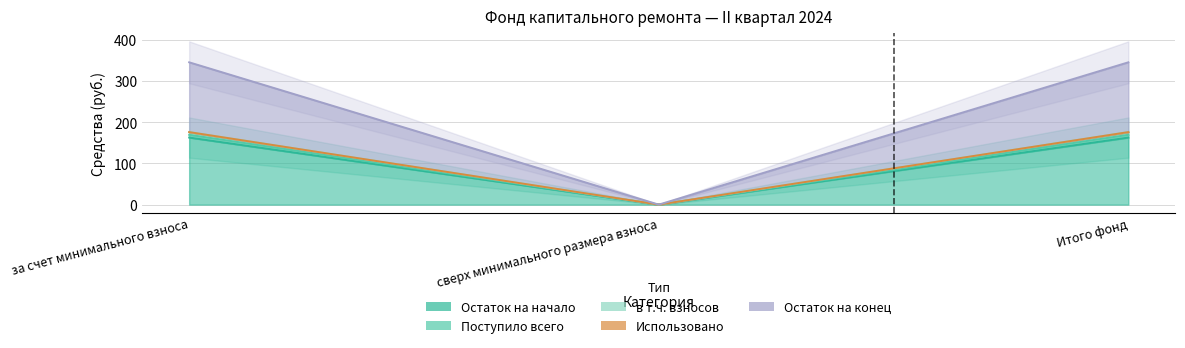

What position from the left is Итого фонд?

3